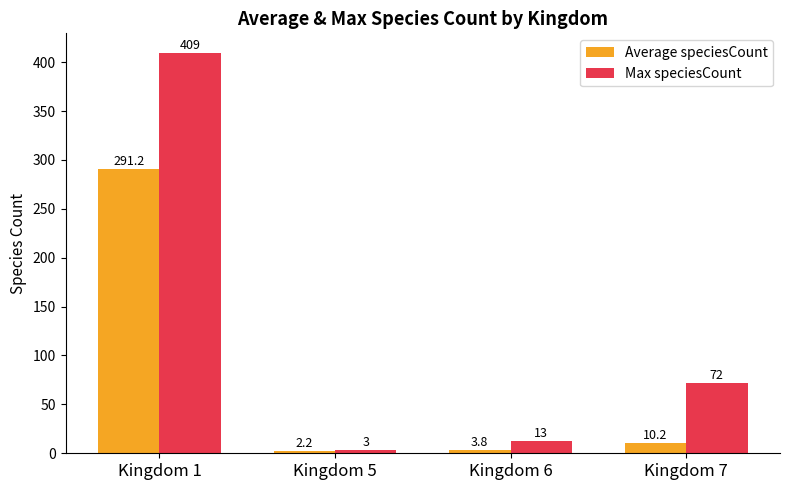

Reading left to right, transcribe all the data shown in this chart.

Average speciesCount: Kingdom 1=291.2	Kingdom 5=2.2	Kingdom 6=3.8	Kingdom 7=10.2
Max speciesCount: Kingdom 1=409.0	Kingdom 5=3.0	Kingdom 6=13.0	Kingdom 7=72.0